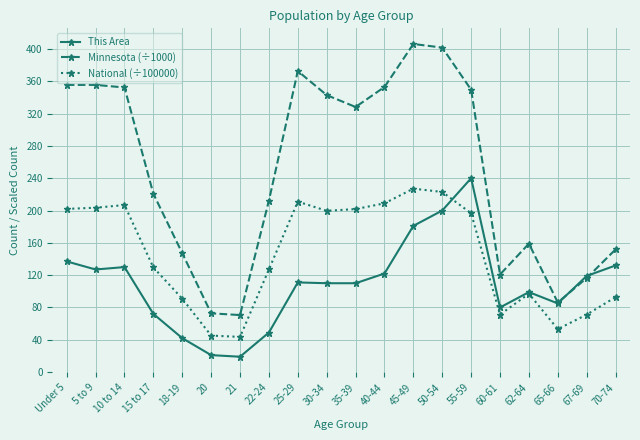

True or false: This Area and National (÷100000) intersect in this chart.

True